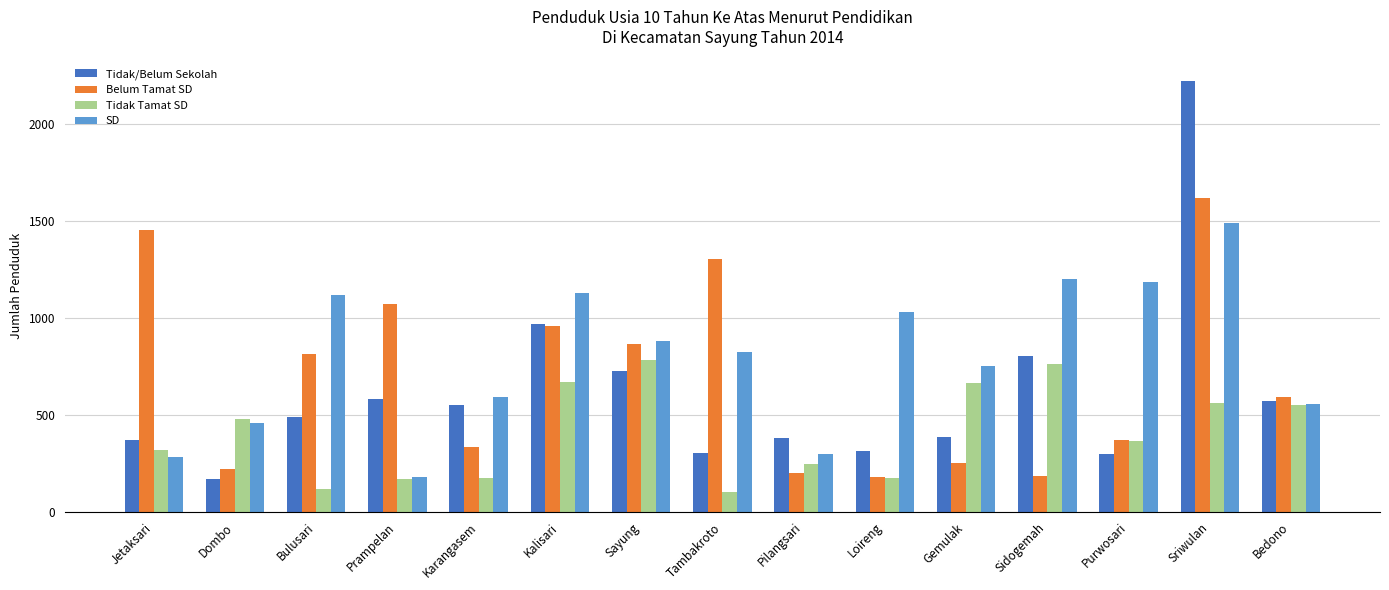

Which series has the largest range (max minus min)?

Tidak/Belum Sekolah